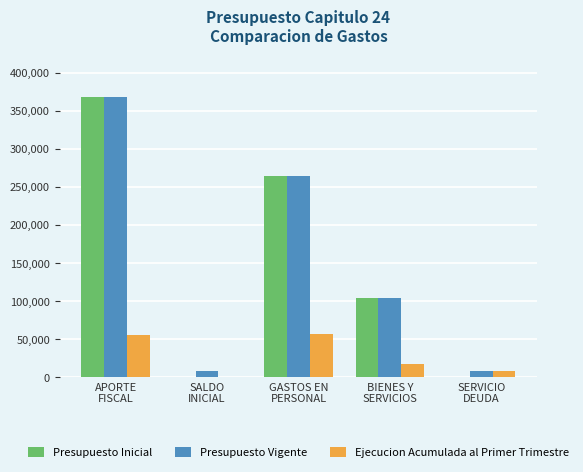

What are all the series names shown in the legend?

Presupuesto Inicial, Presupuesto Vigente, Ejecucion Acumulada al Primer Trimestre